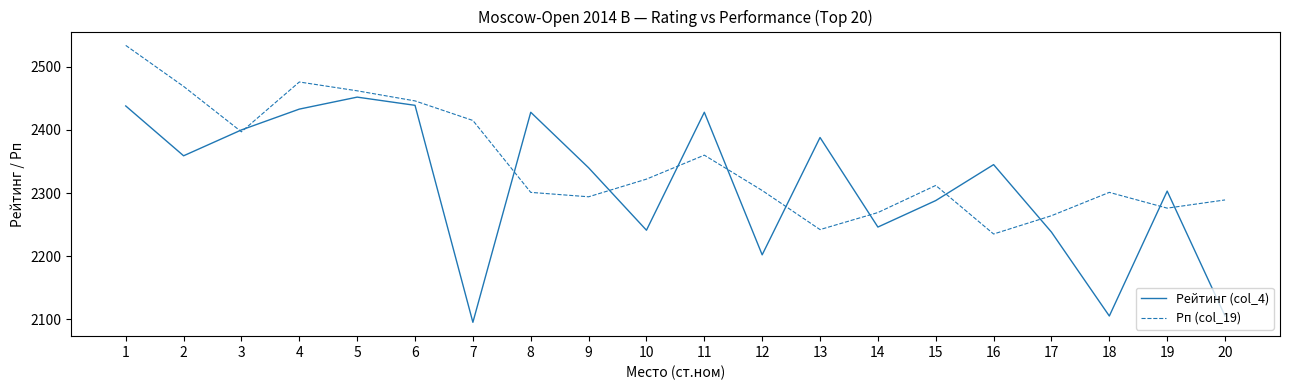

At which label does Рп (col_19) first exceed 2312?

1